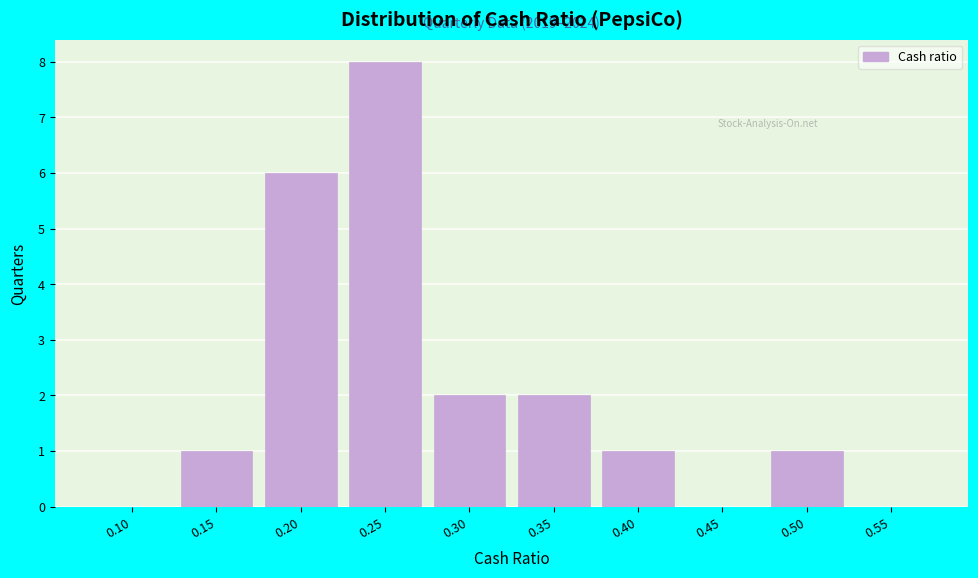

Reading right to left, transcribe all the data shown in this chart.

0.55=0	0.50=1	0.45=0	0.40=1	0.35=2	0.30=2	0.25=8	0.20=6	0.15=1	0.10=0